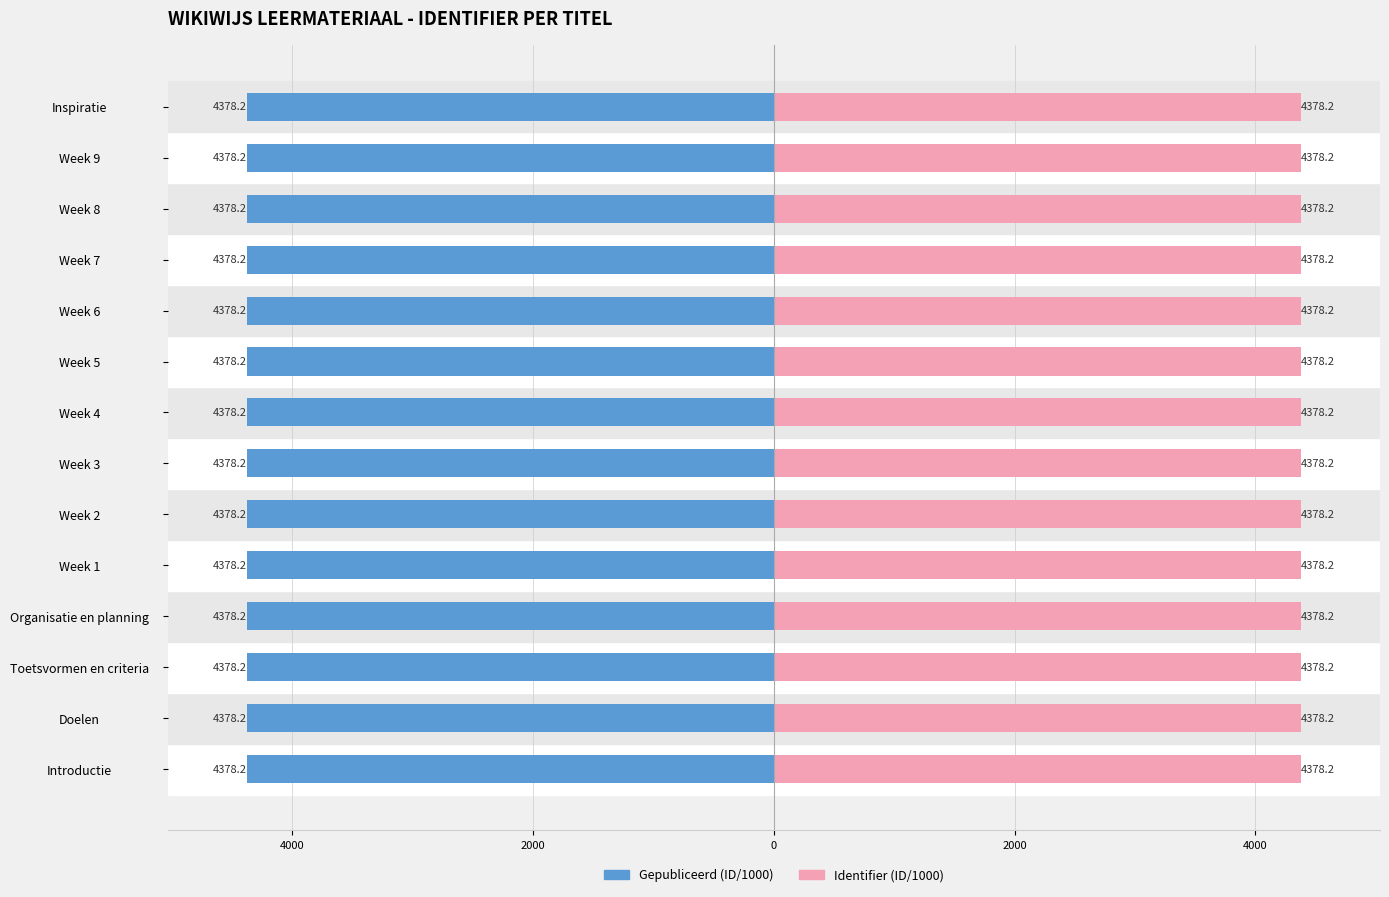

At Inspiratie, list the series in order from smallest to largest.

Gepubliceerd (ID/1000), Identifier (ID/1000)